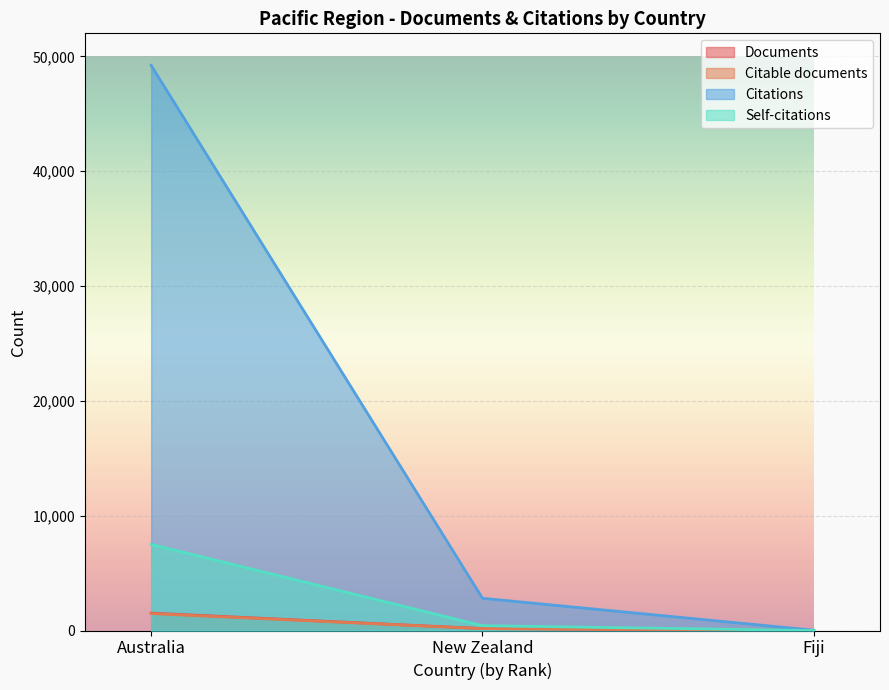

Which series has the largest range (max minus min)?

Citations